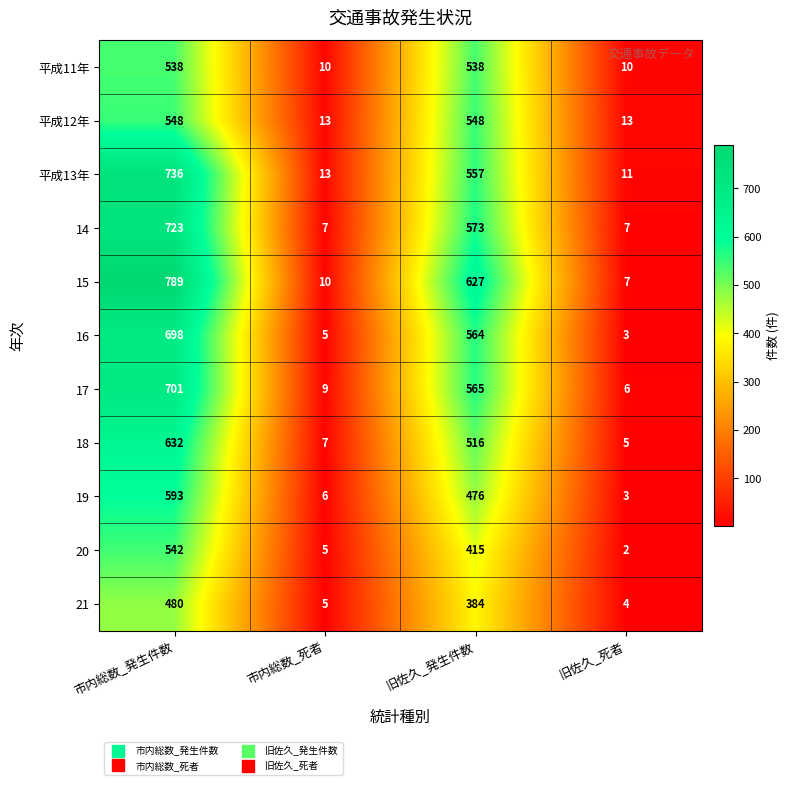

Is it true that 14 equals 11 at 旧佐久_死者?

False